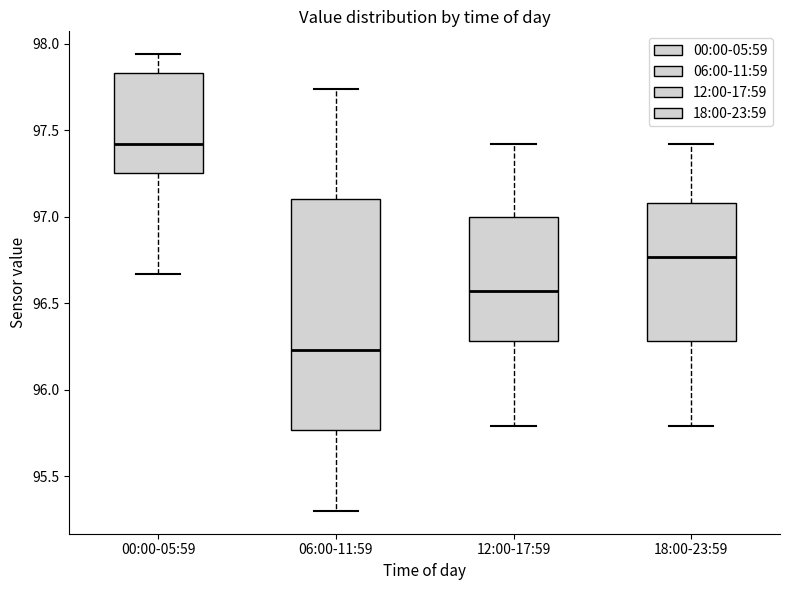

Comparing the boxes themselves (not the whiskers), which one is the tallest?

06:00-11:59